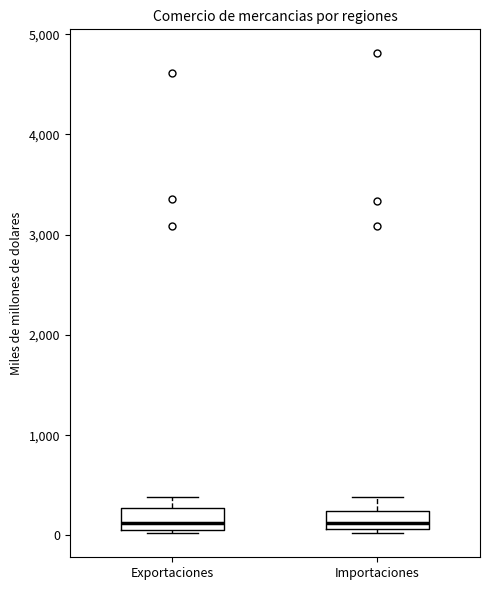

Reading left to right, transcribe this box plot: for each box, give where its median line is, the range the box spans, and where its two whiskers end, as read against the y-axis. The values are not printed on the chart, so give them approximately, as read against the axis.

Exportaciones: median 100 (just above the box's lower edge), box 100 to 300, whiskers 0 to 400
Importaciones: median 100 (inside the box), box 100 to 200, whiskers 0 to 400